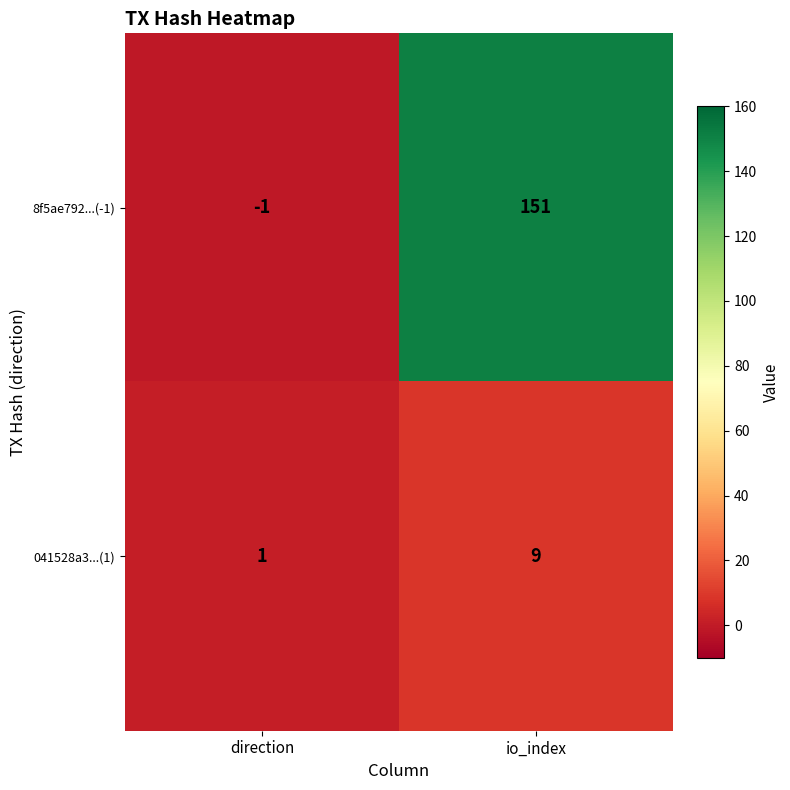

Rank the series at io_index from highest to lowest value.

8f5ae792...(-1), 041528a3...(1)